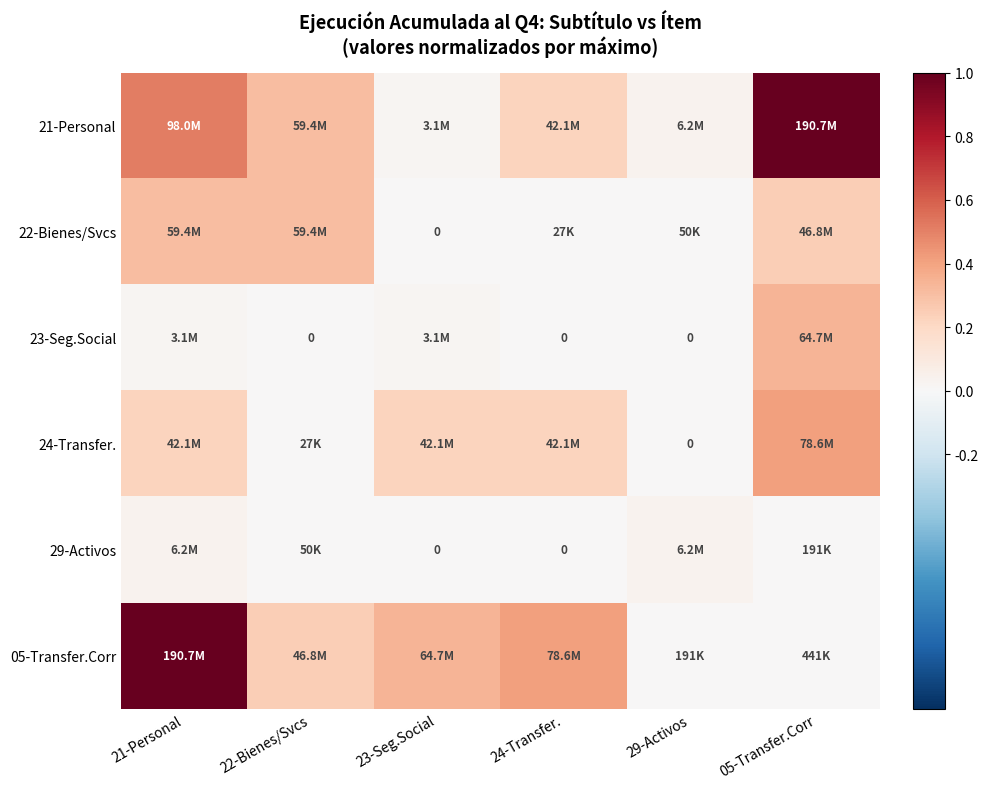

At which label is 24-Transfer. closest to 0?

29-Activos